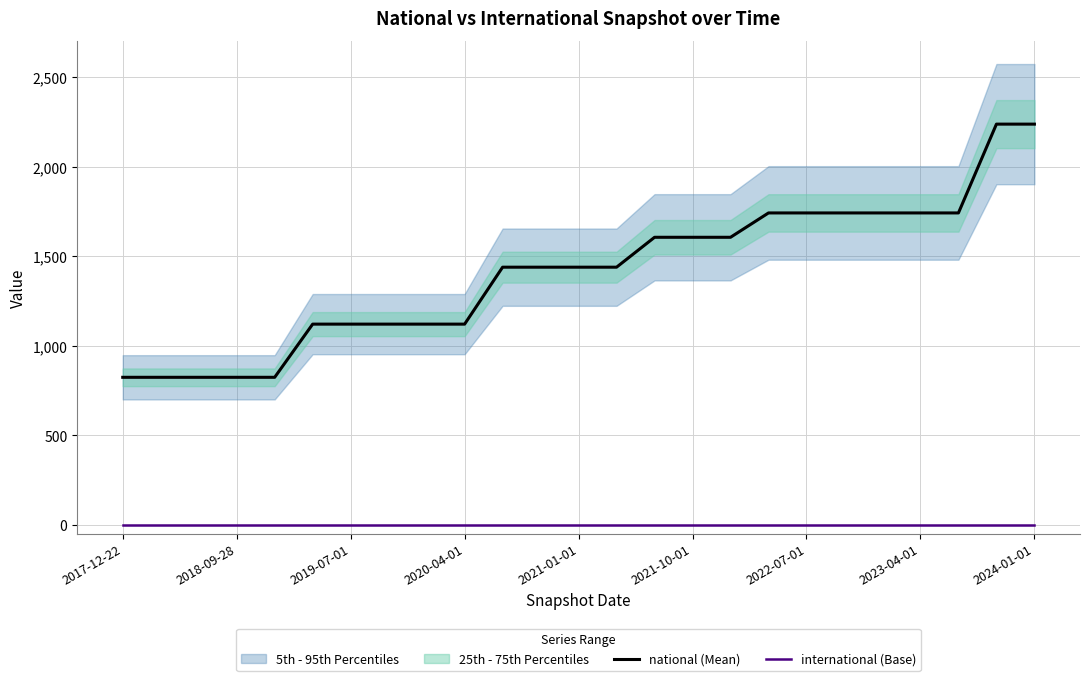

What is the minimum value for national (Mean)?

824